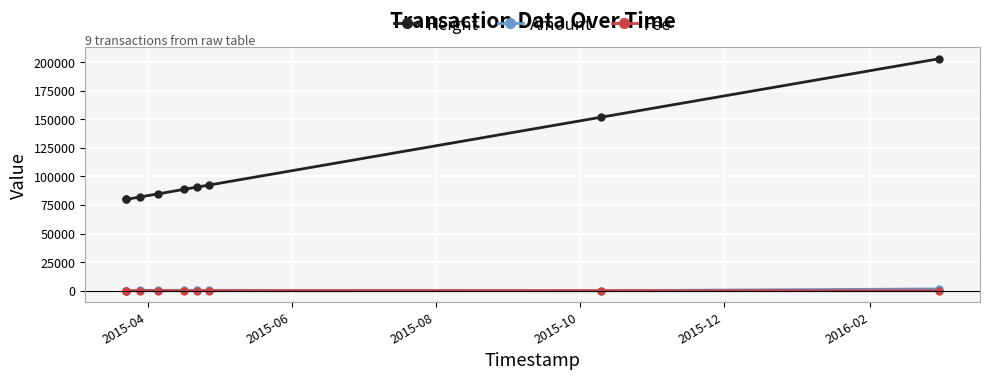

Which series has the widest spread of values?

Height